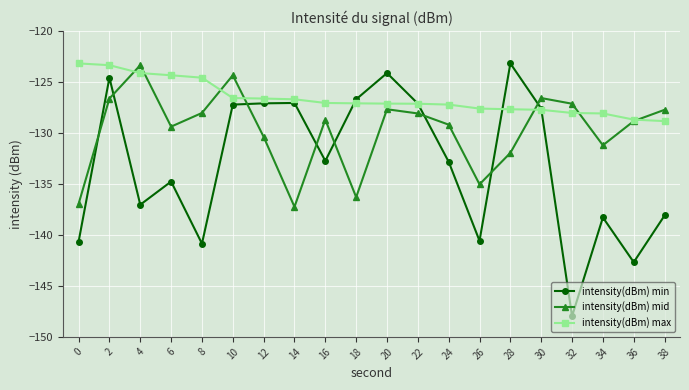

List the series in order of their overall mean, lowest first.

intensity(dBm) min, intensity(dBm) mid, intensity(dBm) max